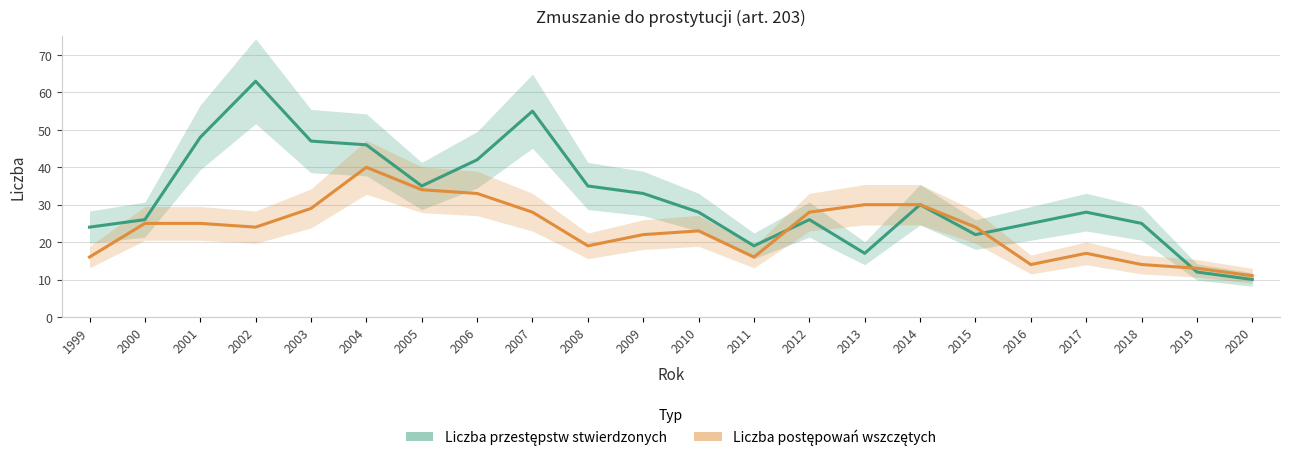

What is the value of the Liczba przestępstw stwierdzonych point at the 20th from the left?

25